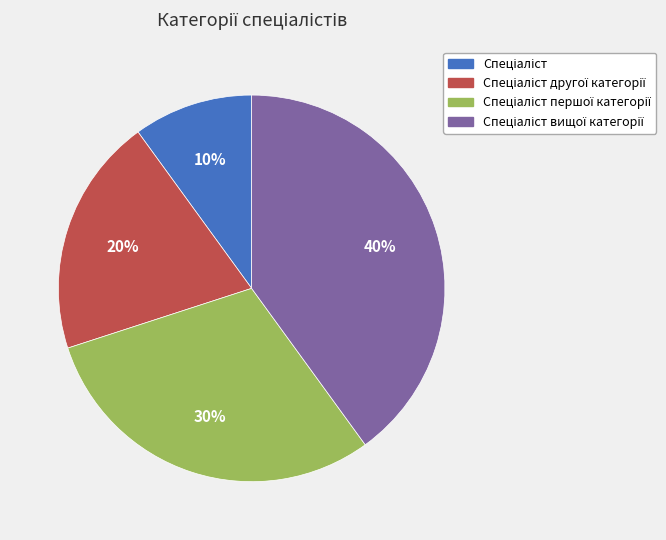

To the nearest percent, what is the difference between the largest and smallest slice percentages?

30%